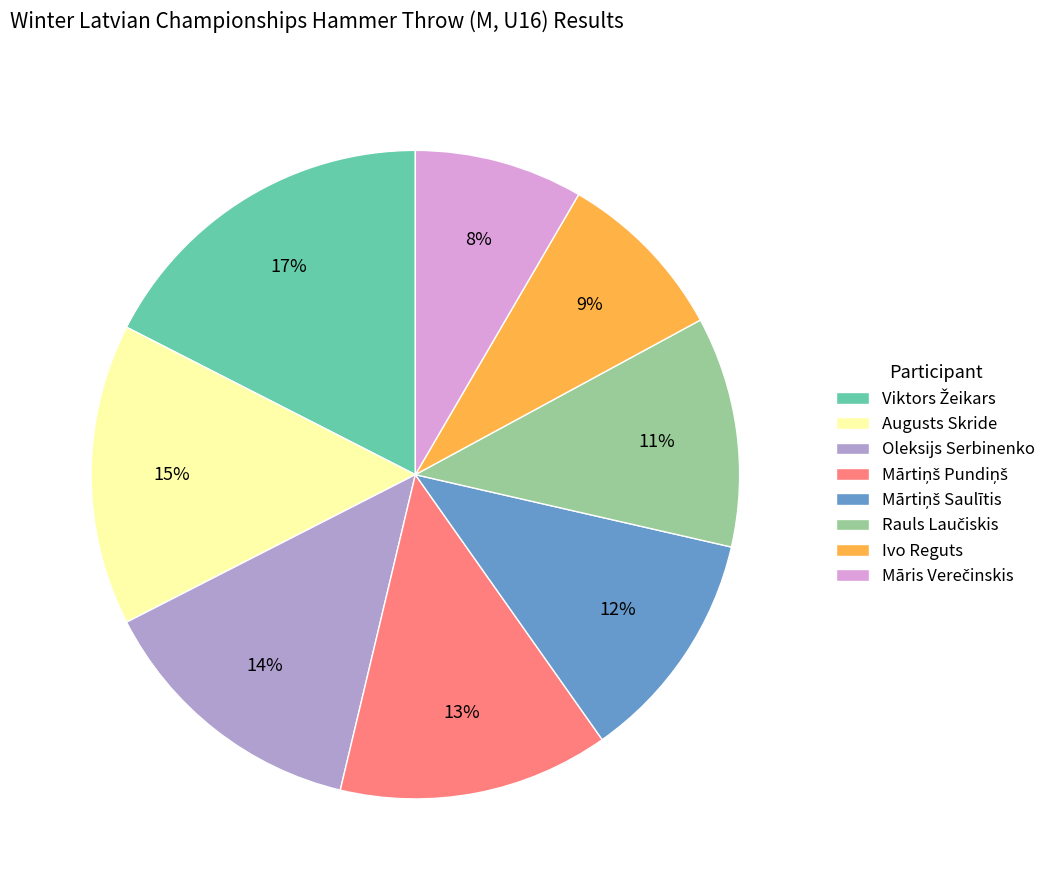

To the nearest percent, what is the average slice percentage?

12%